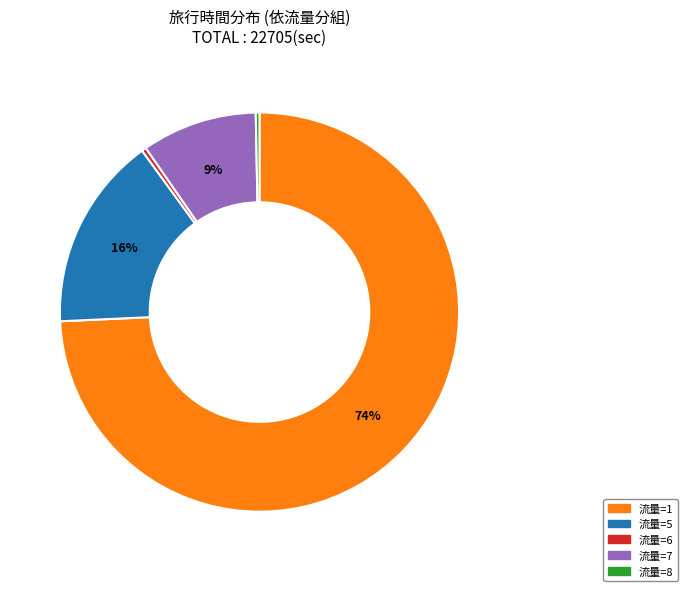

How many slices are in this pie chart?

5